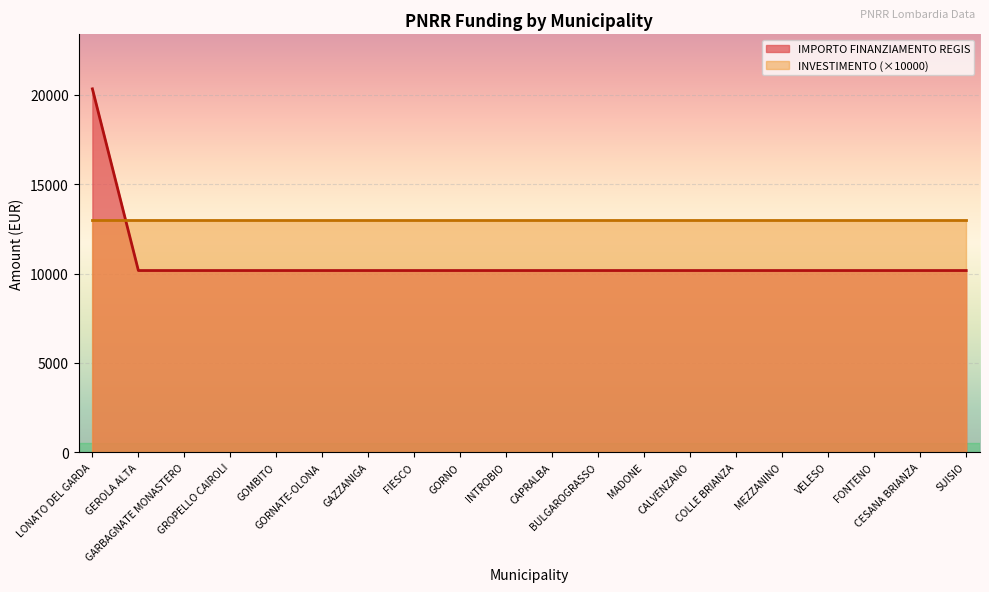

What position from the left is SUISIO?

20